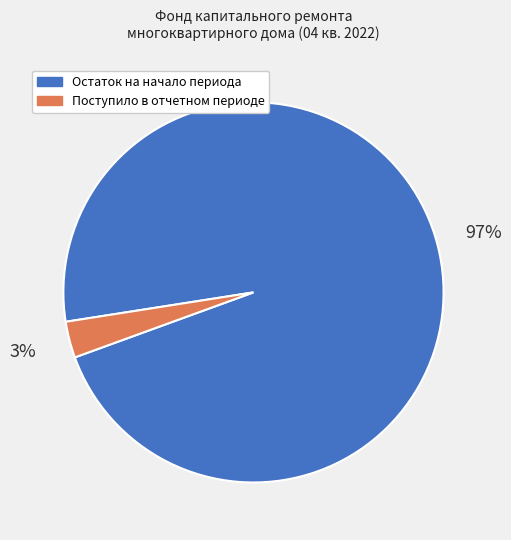

Does any single category account for the majority?

Yes